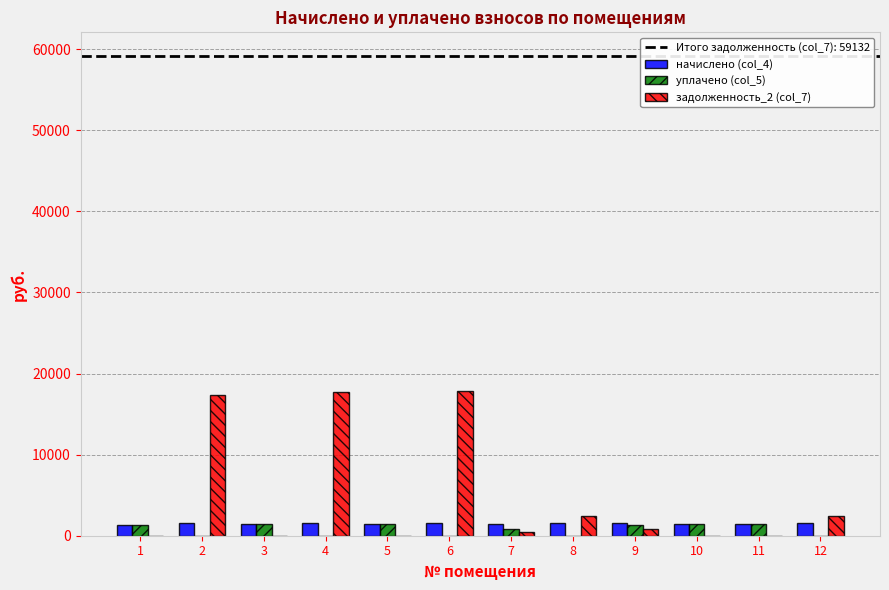

What is the total value across all series at 5?

2842.9